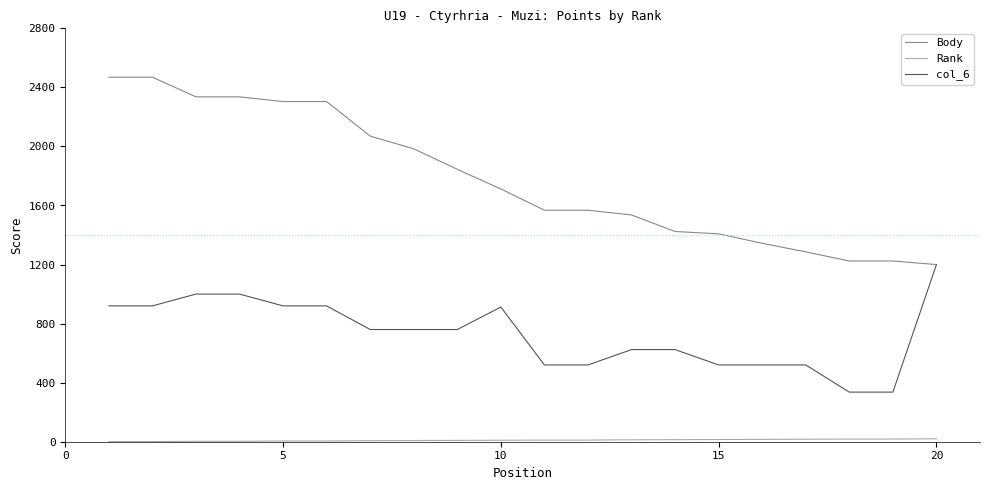

What is the minimum value for Body?

1200